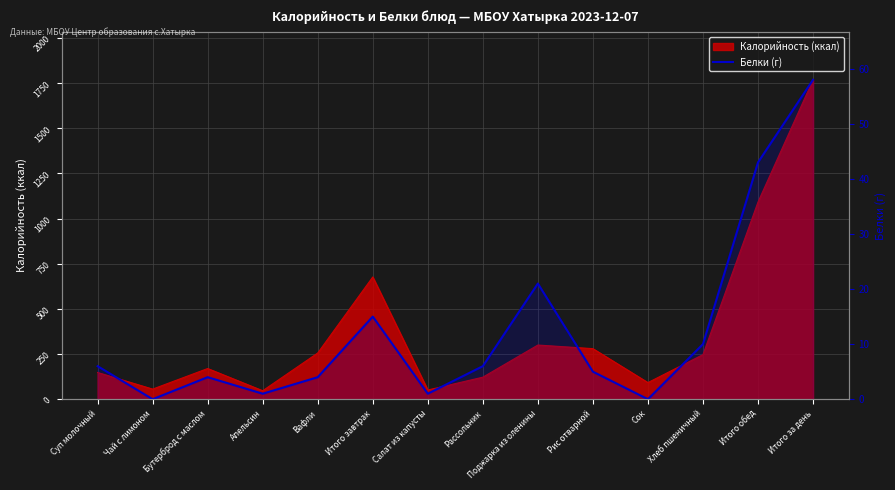

How many data points are above 6?

5